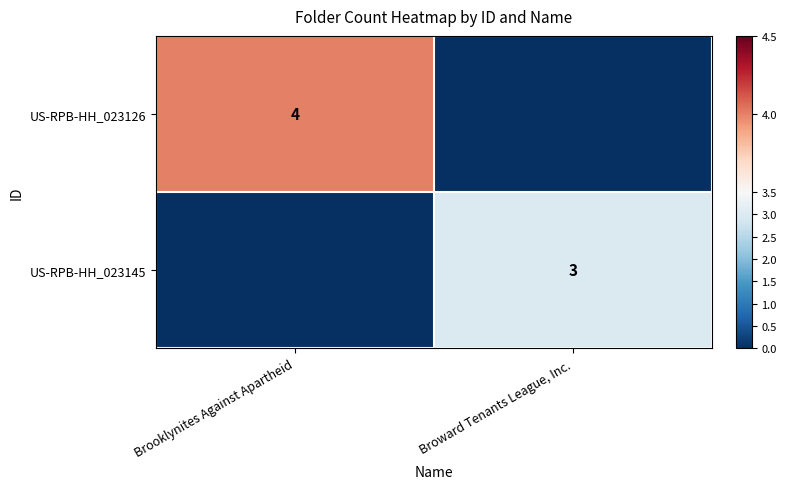

How many categories are shown in the chart?

2